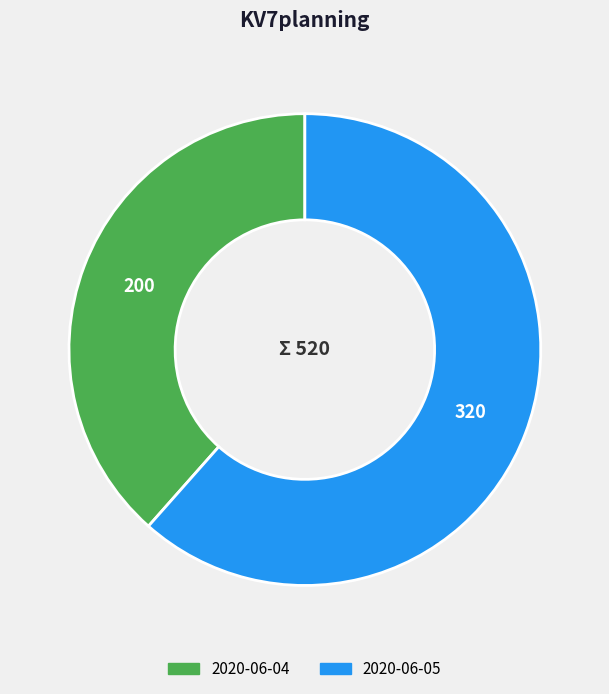

Is the sum of 2020-06-05 and 2020-06-04 greater than half?

Yes